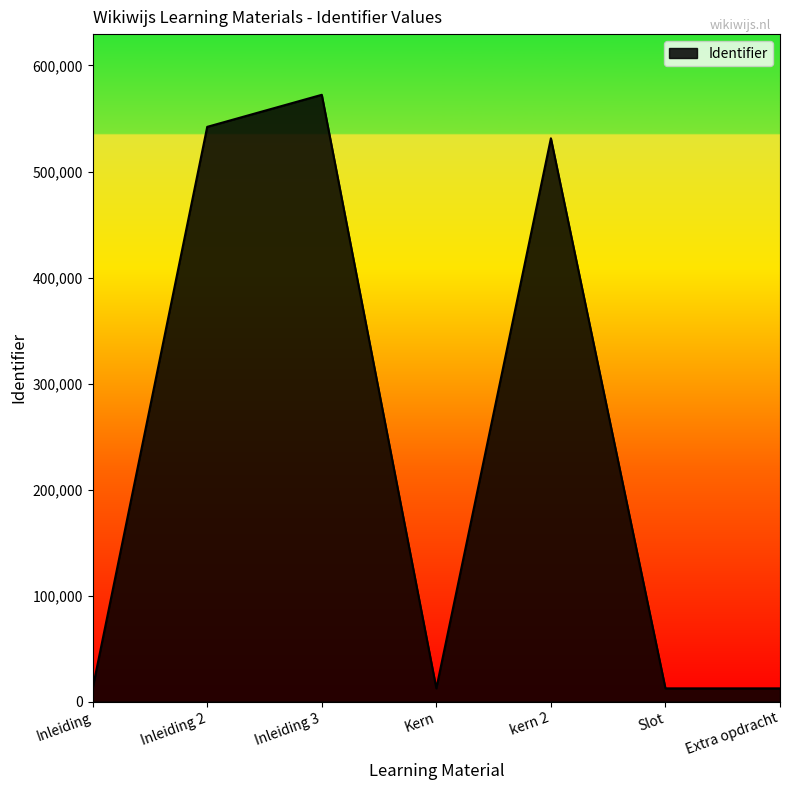

How many lines are shown in the chart?

1